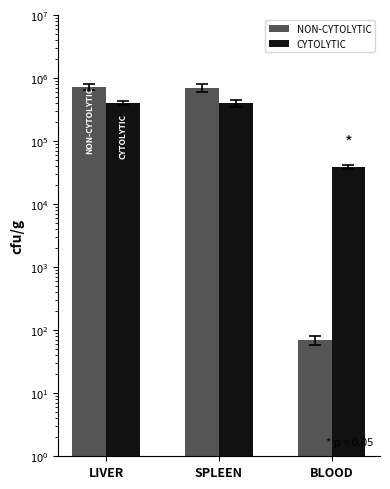

What value does the NON-CYTOLYTIC series have at LIVER?

729428.6